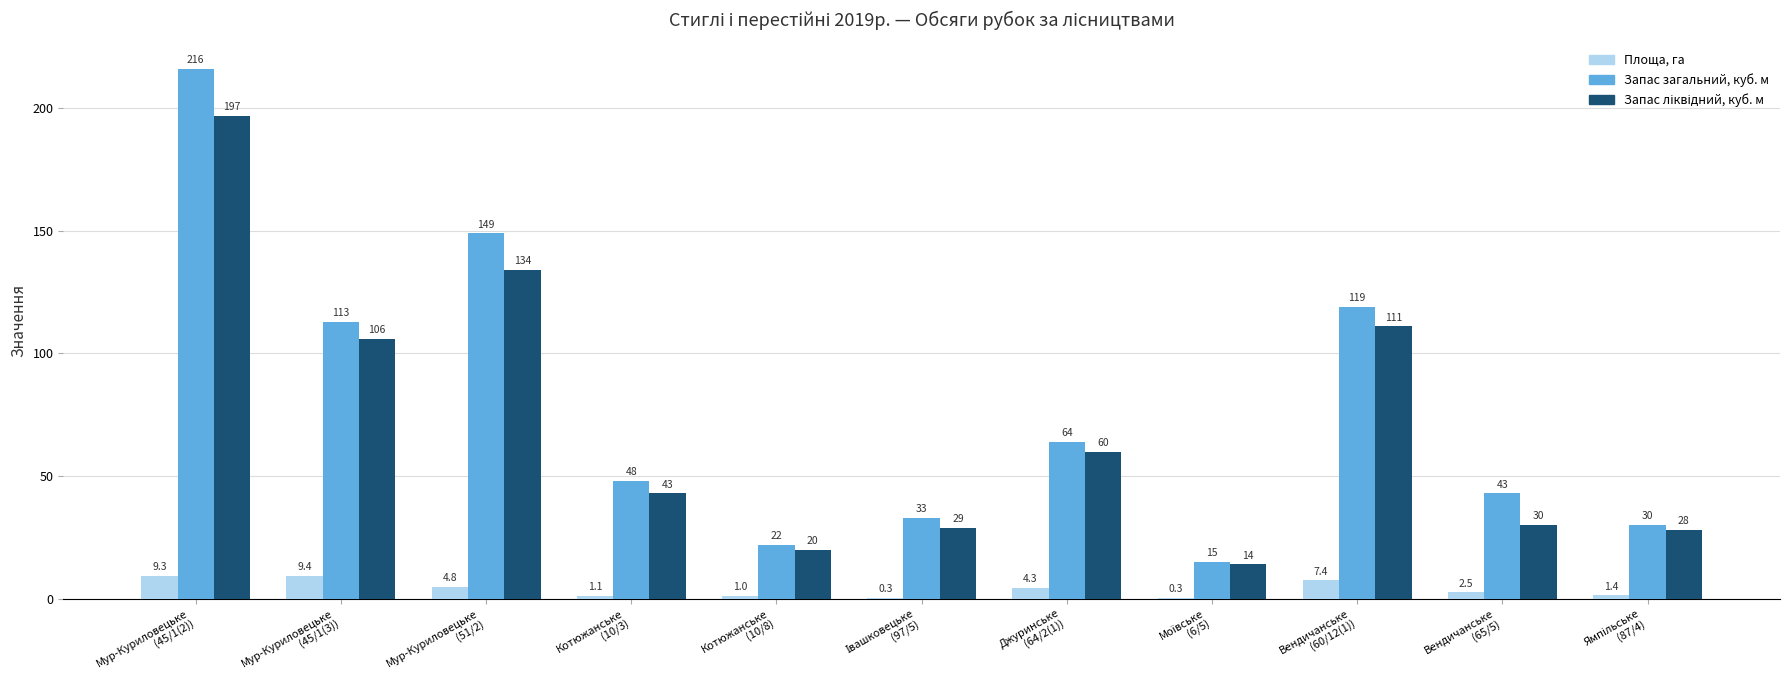

True or false: Площа, га has a value of 2.5 at Вендичанське
(65/5).

True